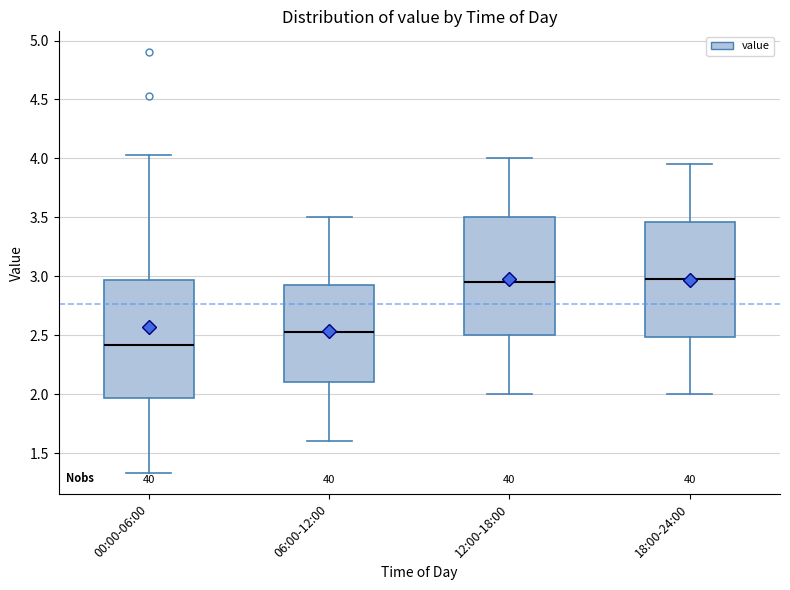

Reading left to right, read every box against the y-axis: the position of its median line, the range the box covers, and the ends of its whiskers. The values are not printed on the chart, so give them approximately, as read against the axis.

00:00-06:00: median 2.40, box 1.95 to 2.95, whiskers 1.35 to 4.05
06:00-12:00: median 2.55, box 2.10 to 2.95, whiskers 1.60 to 3.50
12:00-18:00: median 2.95, box 2.50 to 3.50, whiskers 2.00 to 4.00
18:00-24:00: median 3.00, box 2.50 to 3.45, whiskers 2.00 to 3.95